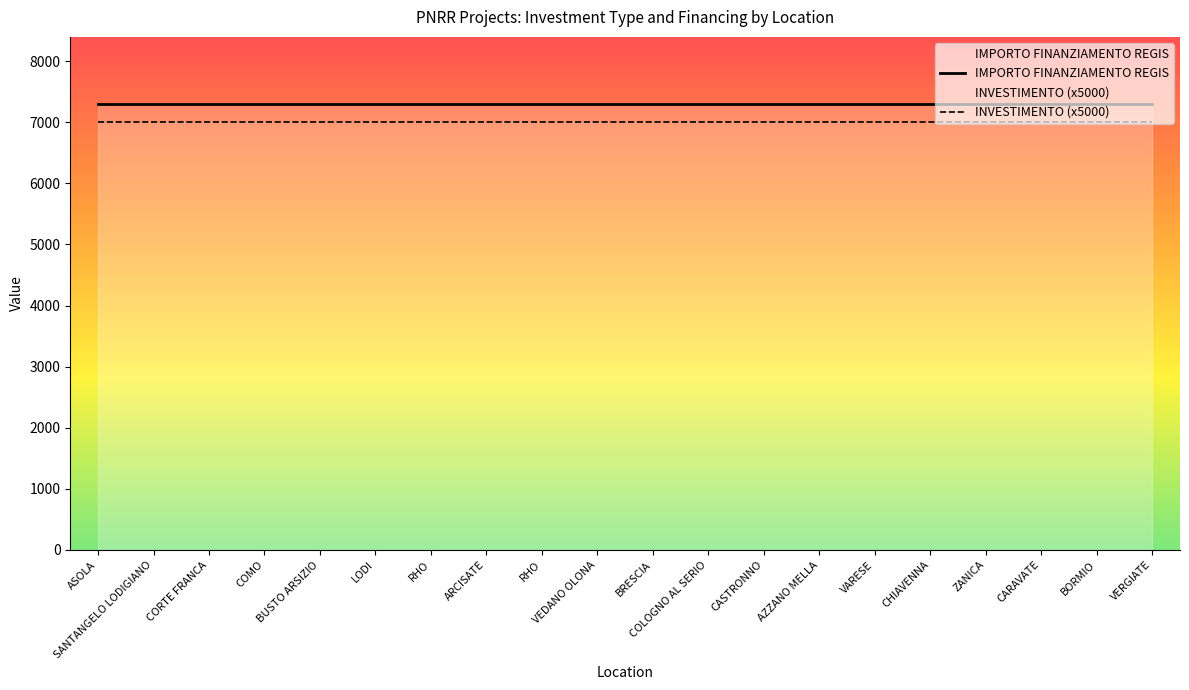

True or false: IMPORTO FINANZIAMENTO REGIS and INVESTIMENTO (x5000) cross at least once.

False